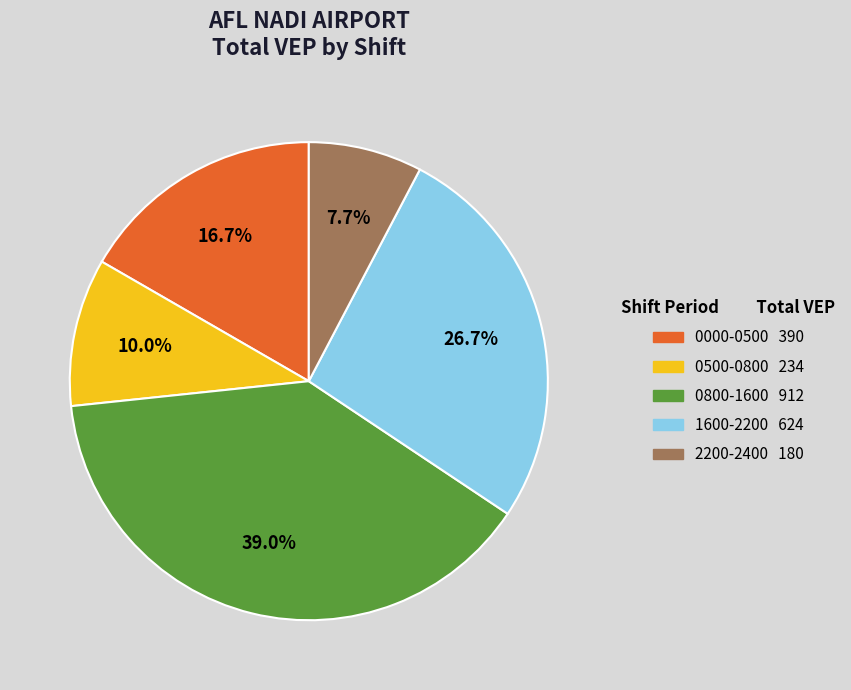

Which has a higher value, 1600-2200 or 2200-2400?

1600-2200